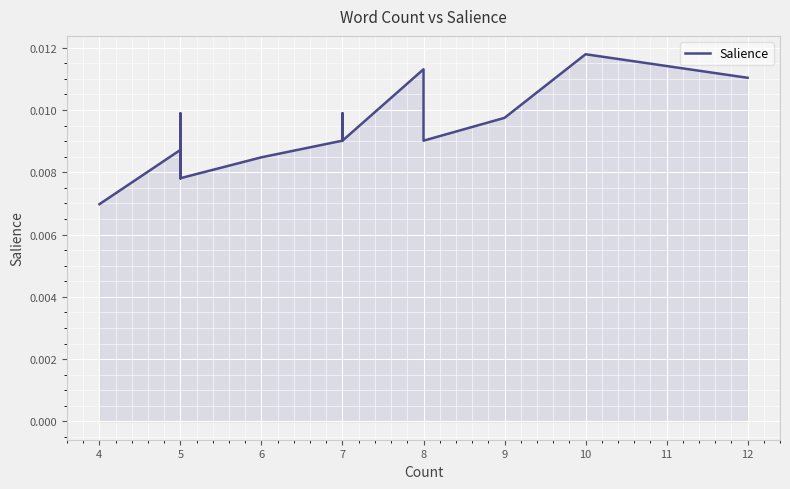

How many points are higher than both their immediate neighbors (excluding endpoints)?

6